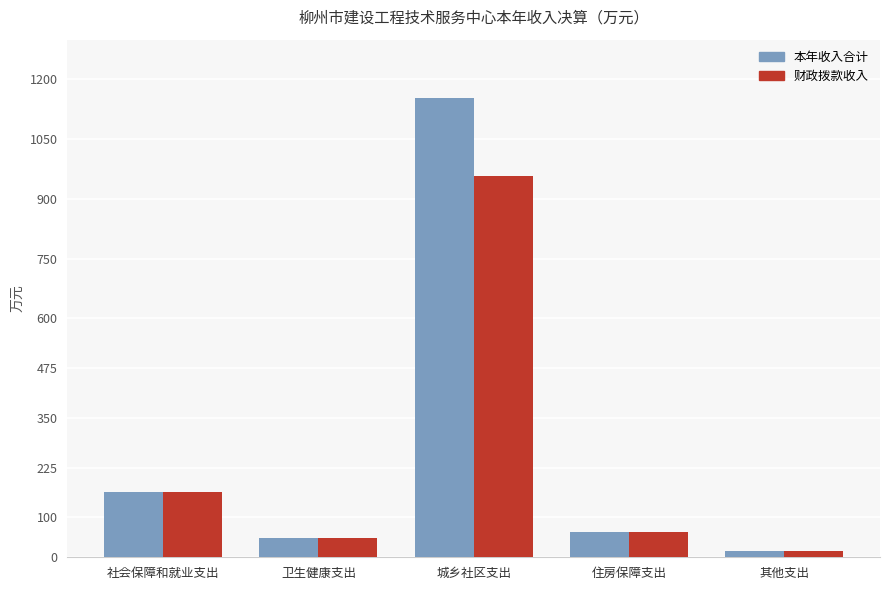

Which category has the lowest value in the 财政拨款收入 series?

其他支出